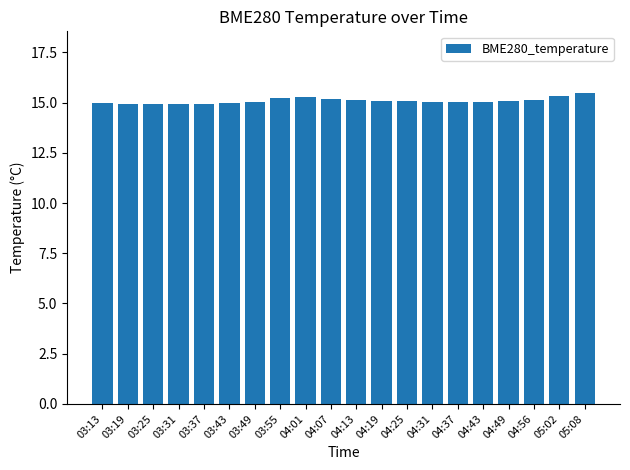

What is the sum of all values?

301.7